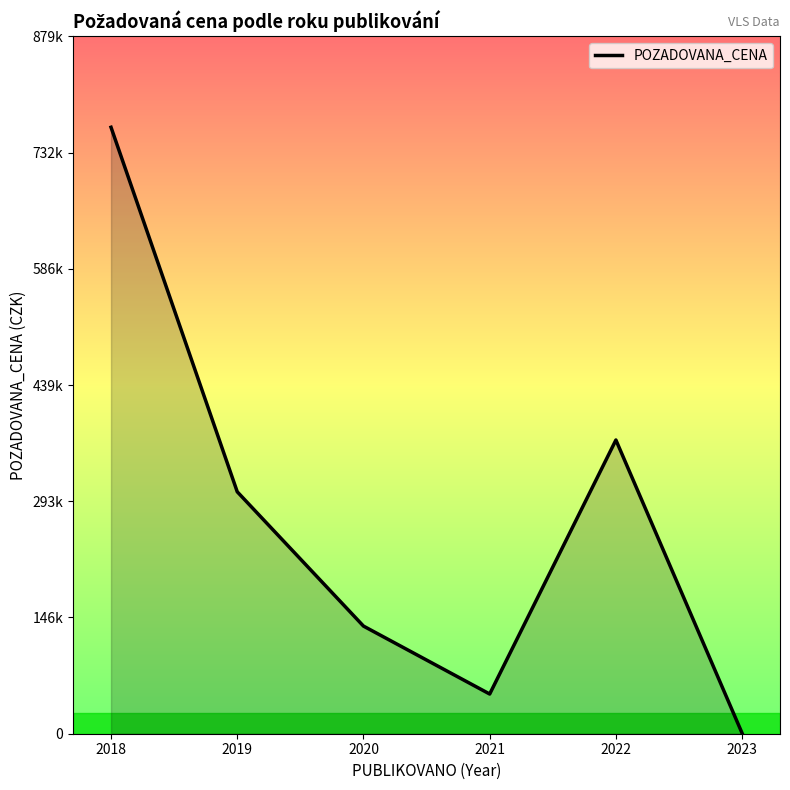

What is the change in value from 2022 to 2023?

-369720